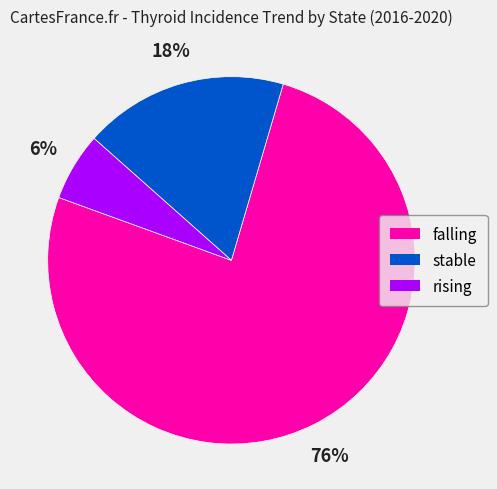

To the nearest percent, what portion does stable represent?

18%